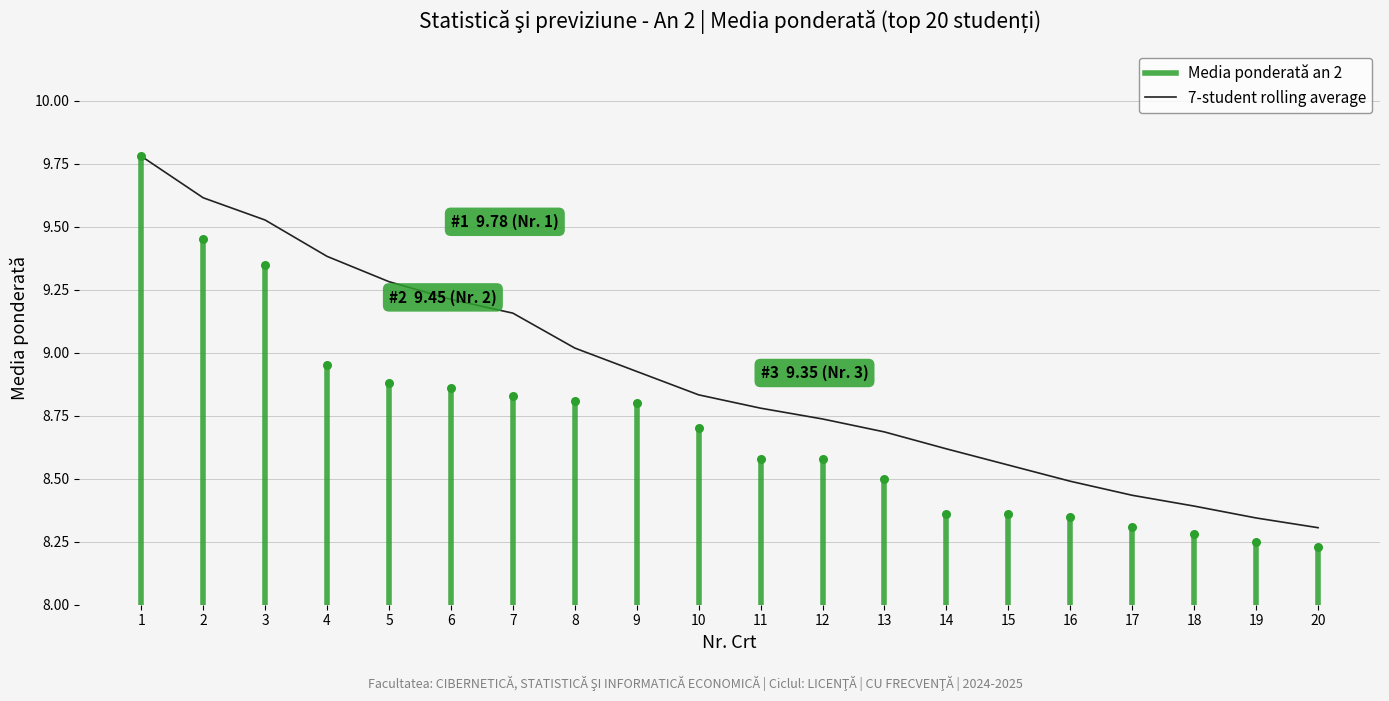

Approximately how many times larger is the value at 7 compared to 10?

1.0